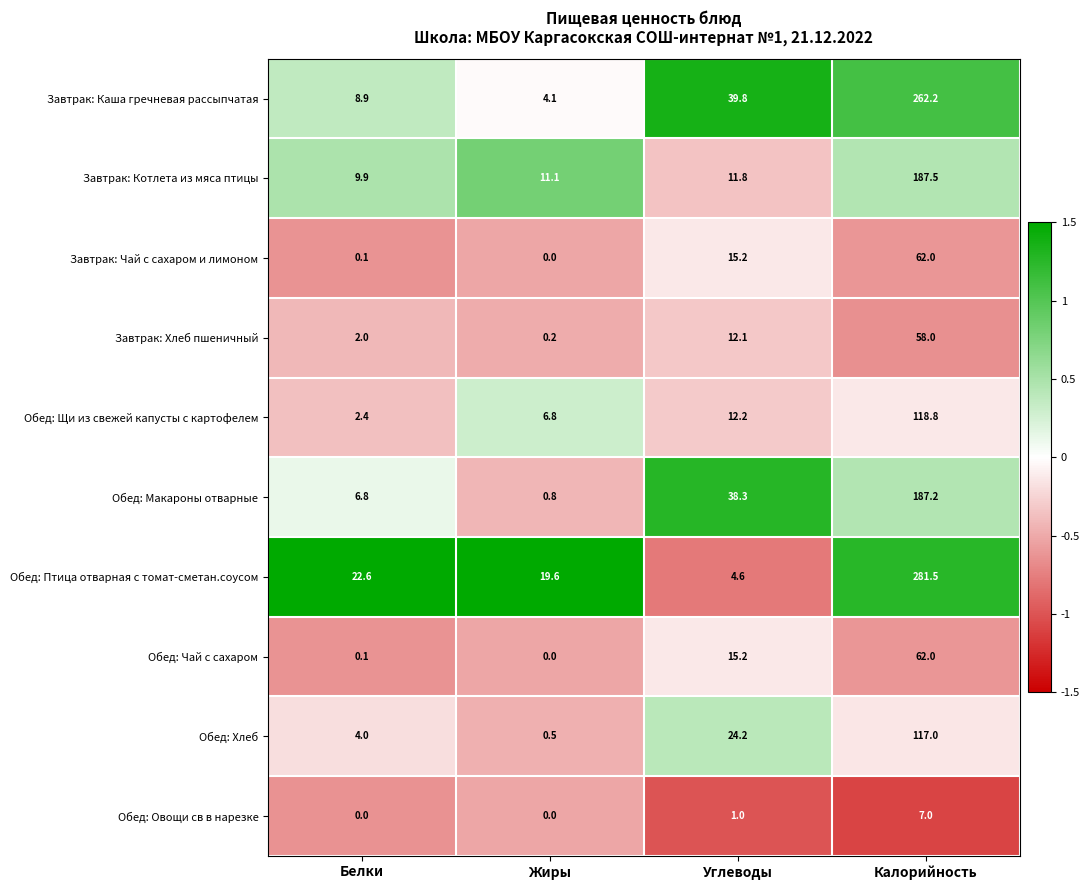

Between Белки and Углеводы, which series saw the biggest shift?

Обед: Макароны отварные